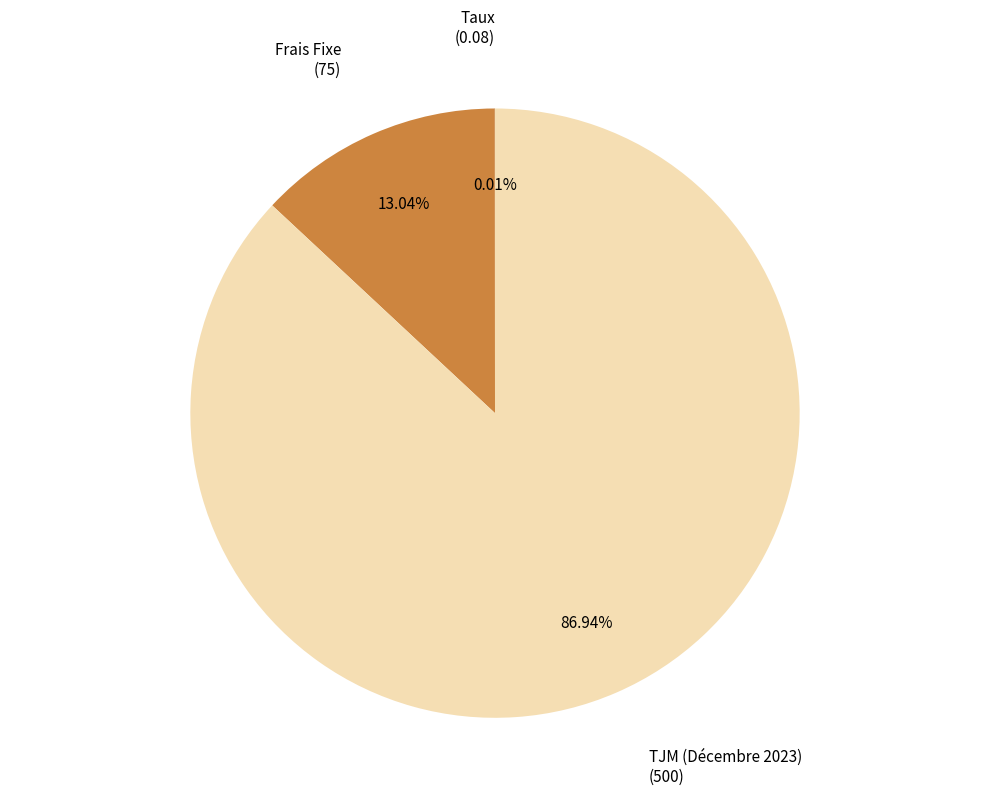

Is there any slice that represents more than half of the pie?

Yes